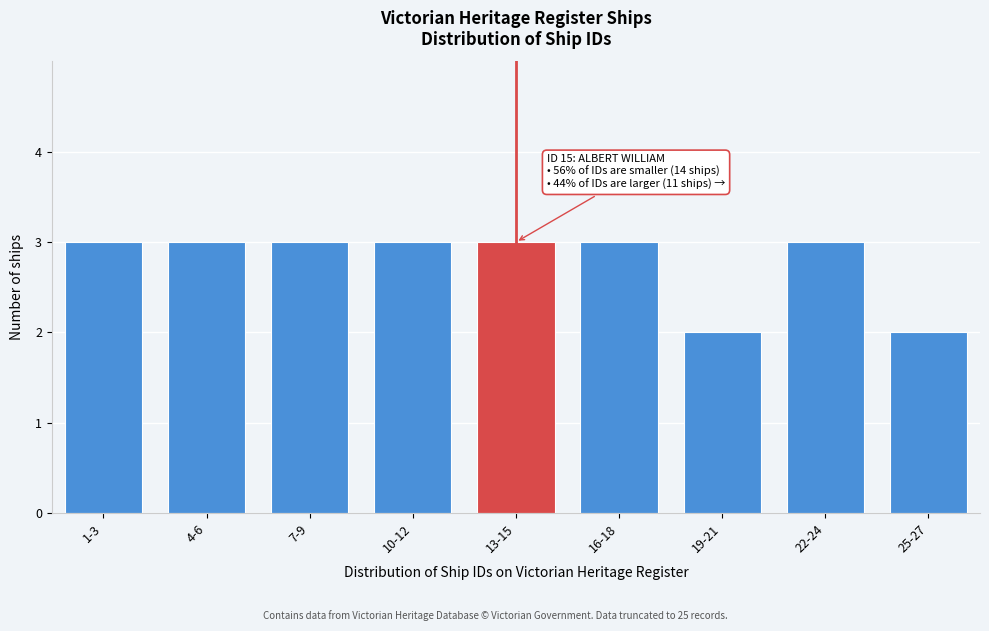

Reading left to right, transcribe all the data shown in this chart.

1-3=3	4-6=3	7-9=3	10-12=3	13-15=3	16-18=3	19-21=2	22-24=3	25-27=2